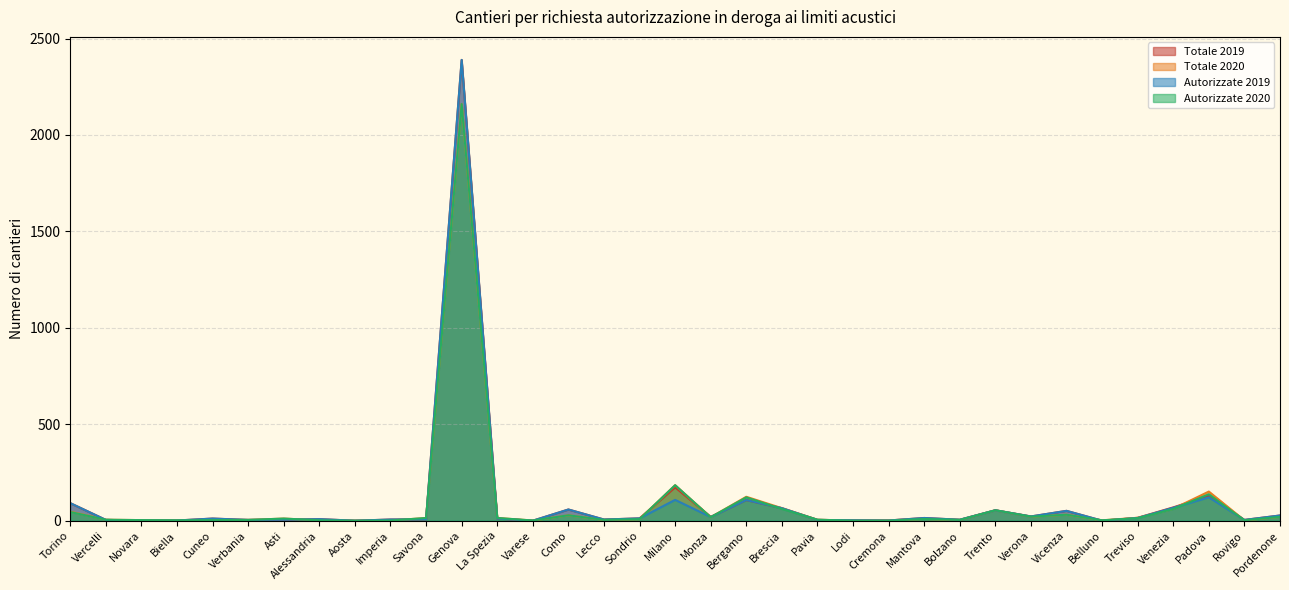

What is the sum of all Autorizzate 2020 values?

3048